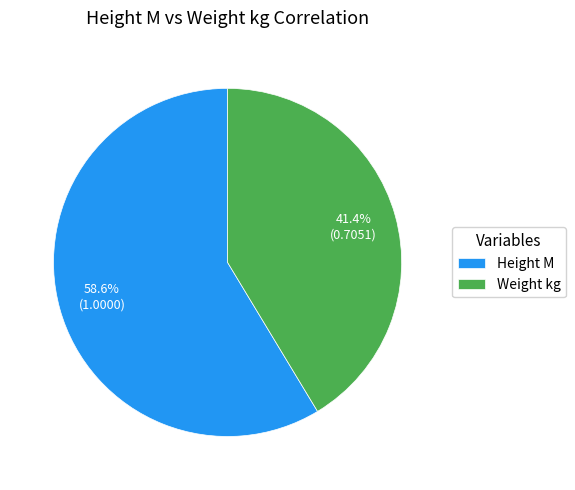

Rank the categories by value from lowest to highest.

Weight kg, Height M